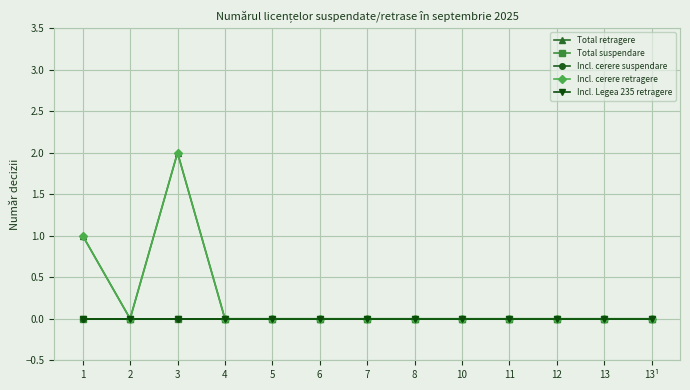

Is the value of Incl. Legea 235 retragere at 13 greater than the value of Total suspendare at 6?

No